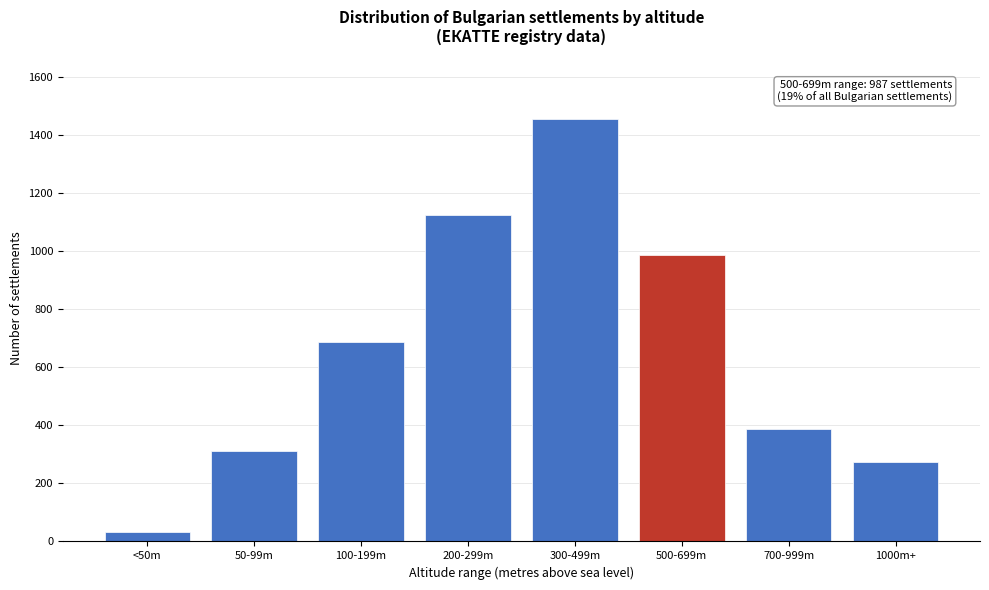

Reading left to right, what are all the values shown in this chart?

31	312	687	1124	1456	987	388	274